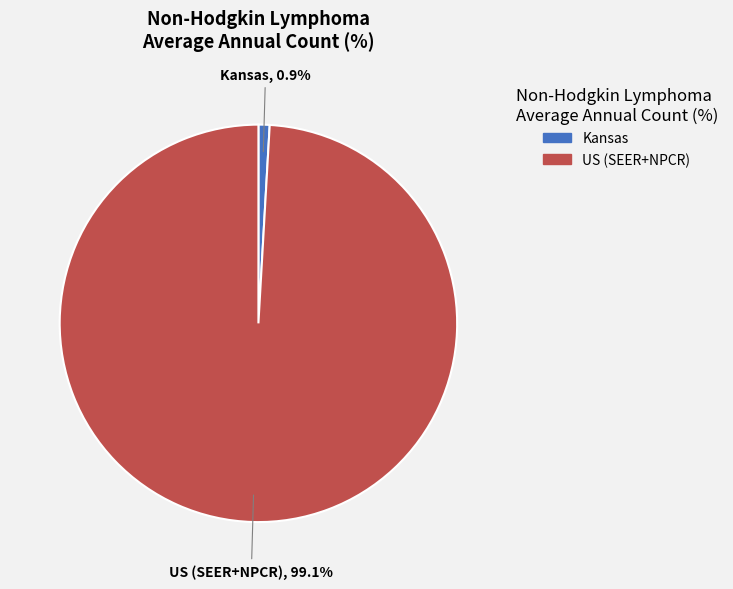

Which has a higher value, US (SEER+NPCR) or Kansas?

US (SEER+NPCR)